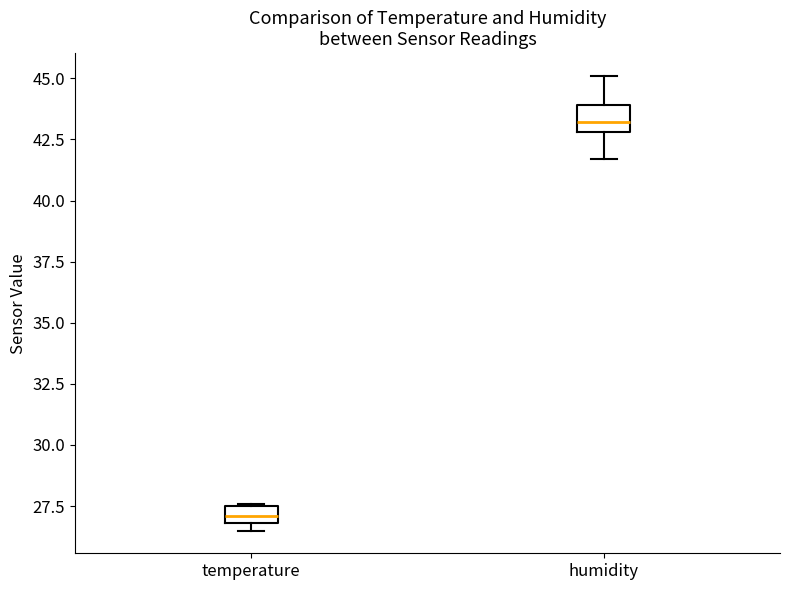

Which box has the lowest median line?

temperature